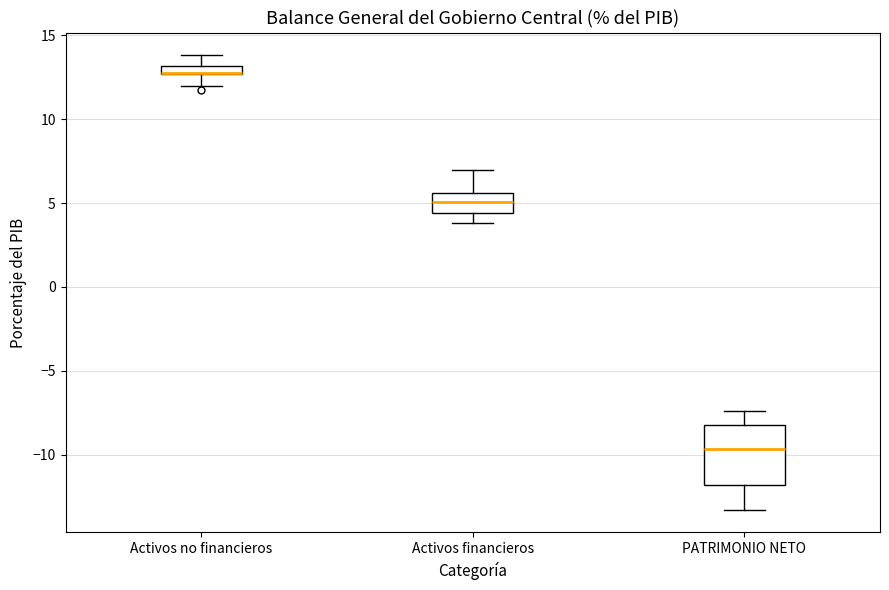

Where is the lower edge of the box for Activos no financieros on the y-axis? The values are not printed on the chart, so give them approximately, as read against the axis.

12.5